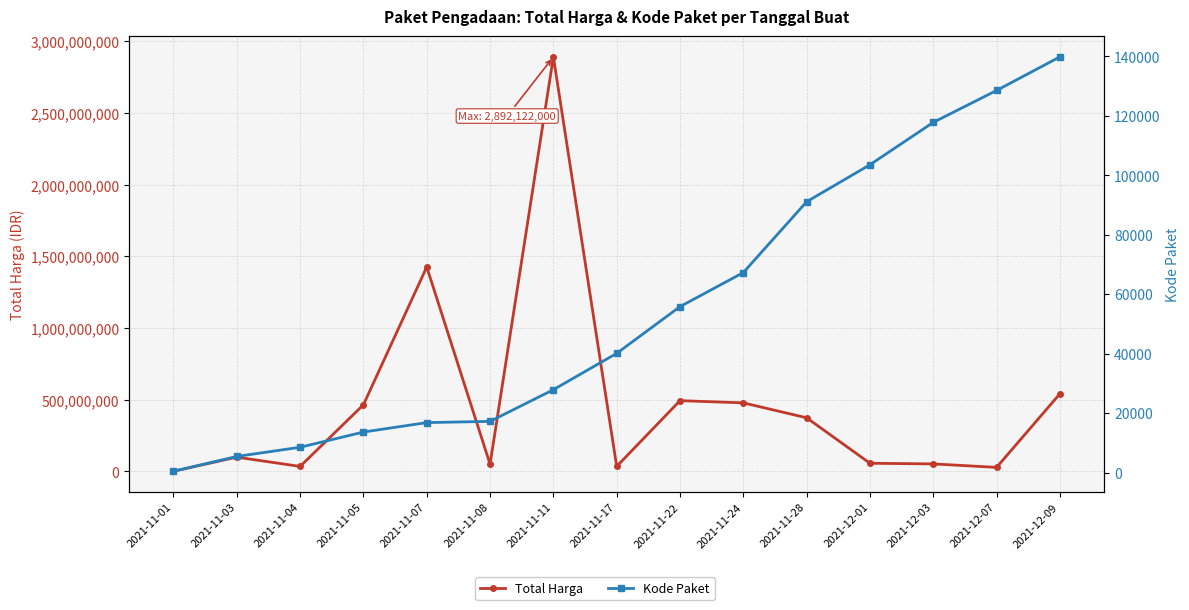

How many data points in Kode Paket are less than 40112?

7